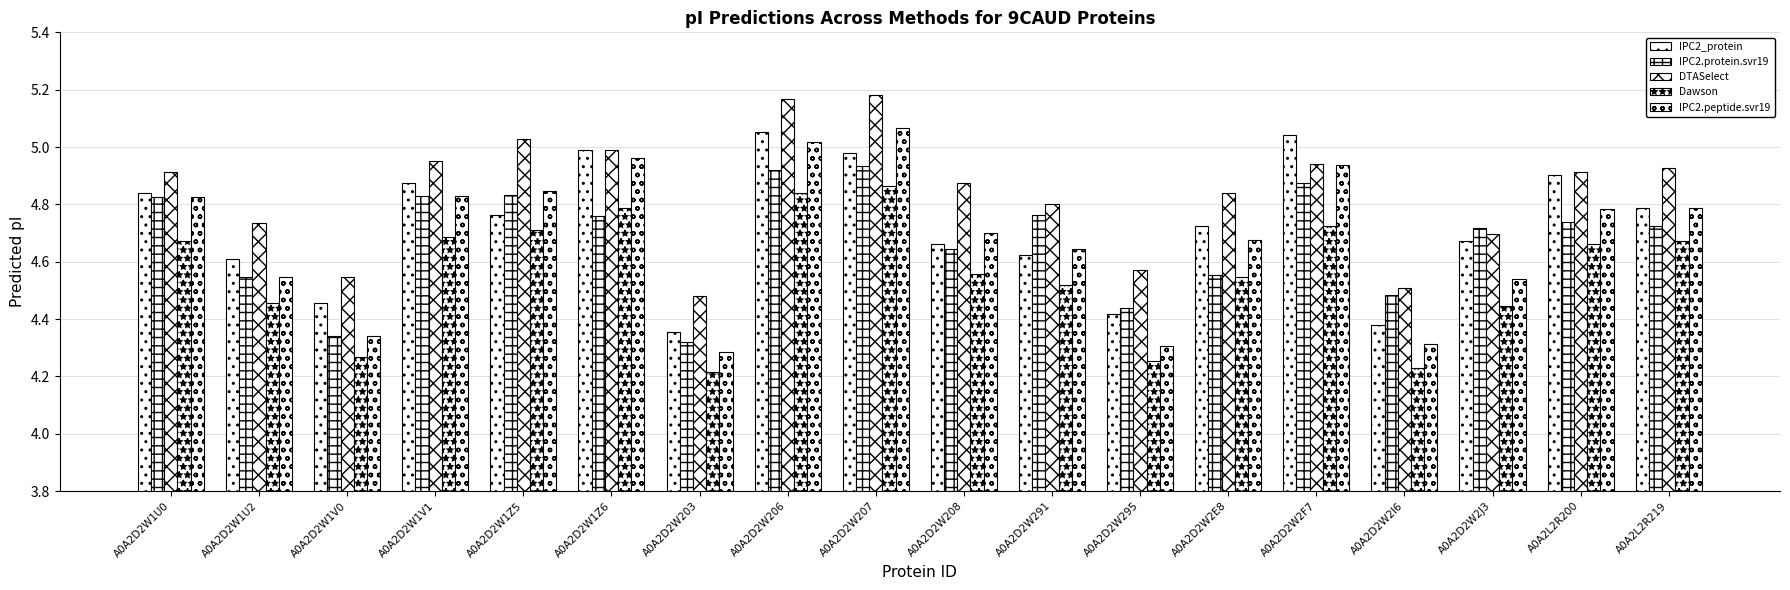

How many groups of bars are there?

18